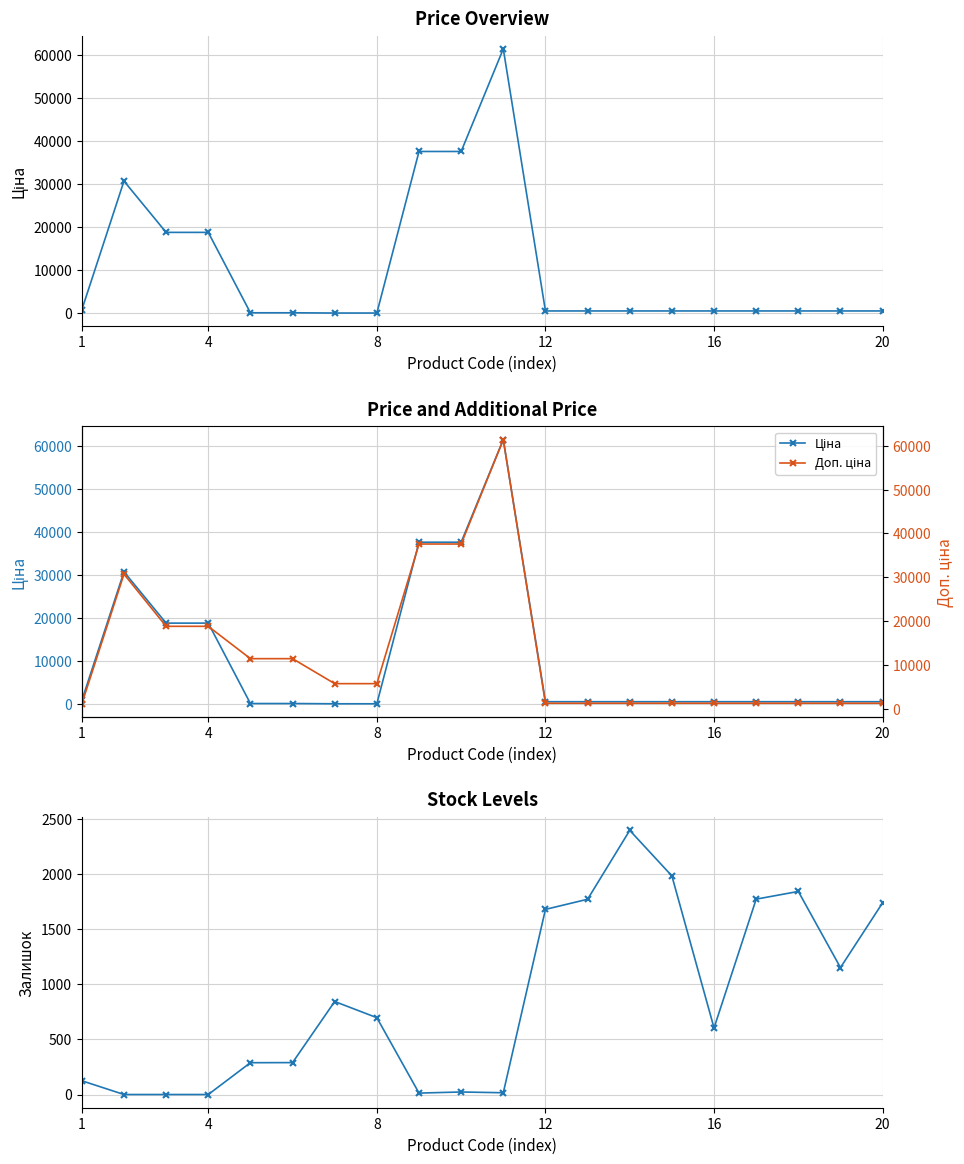

What is the sum of all Залишок values?

17261.0